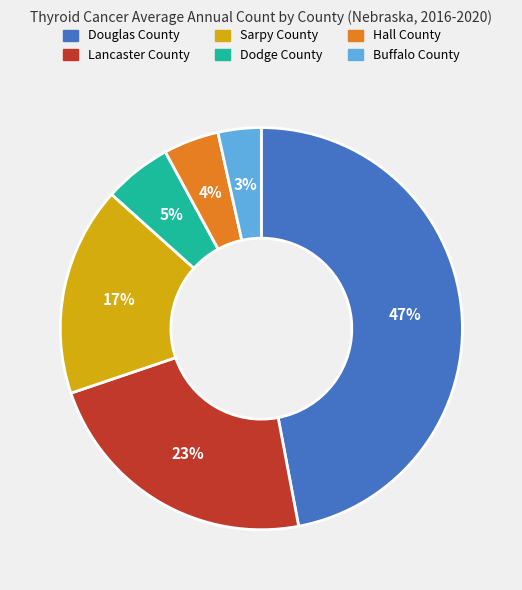

Count the number of slices in the pie.

6